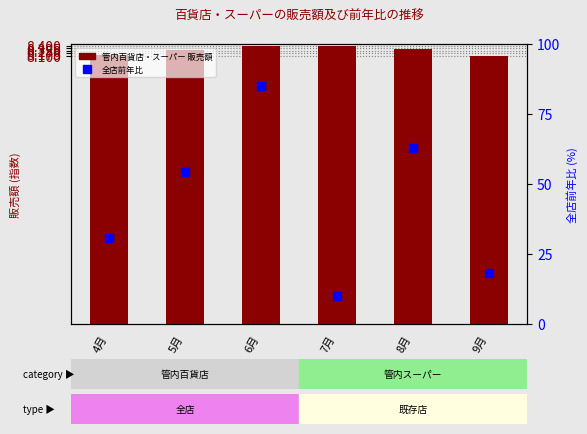

Which series has the widest spread of Y values?

全店前年比